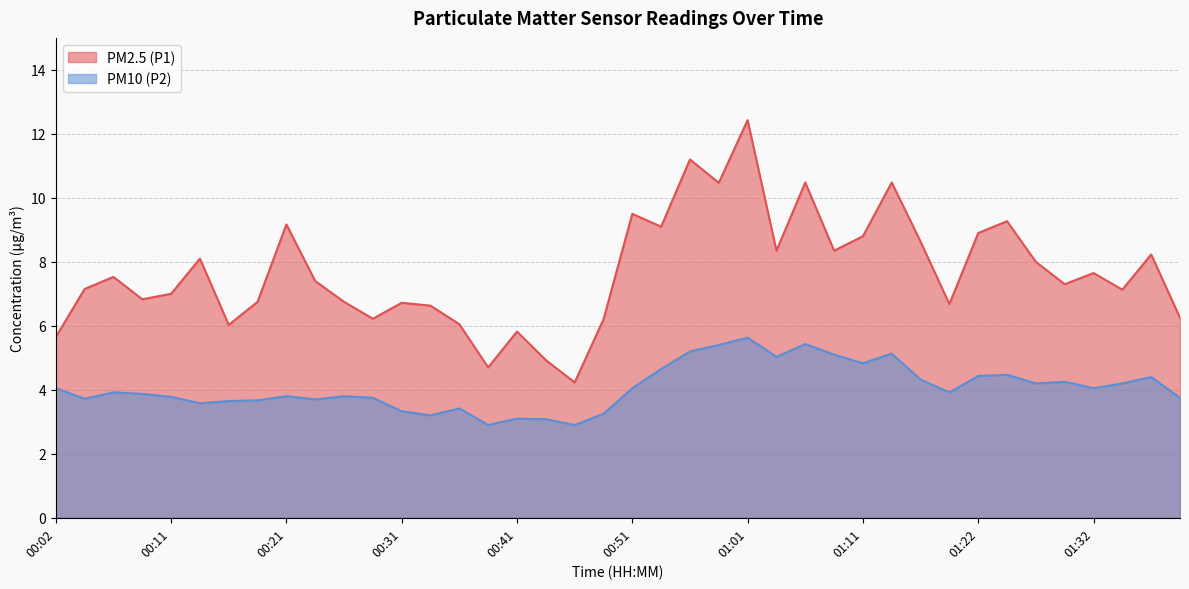

Which series has the widest spread of values?

PM2.5 (P1)